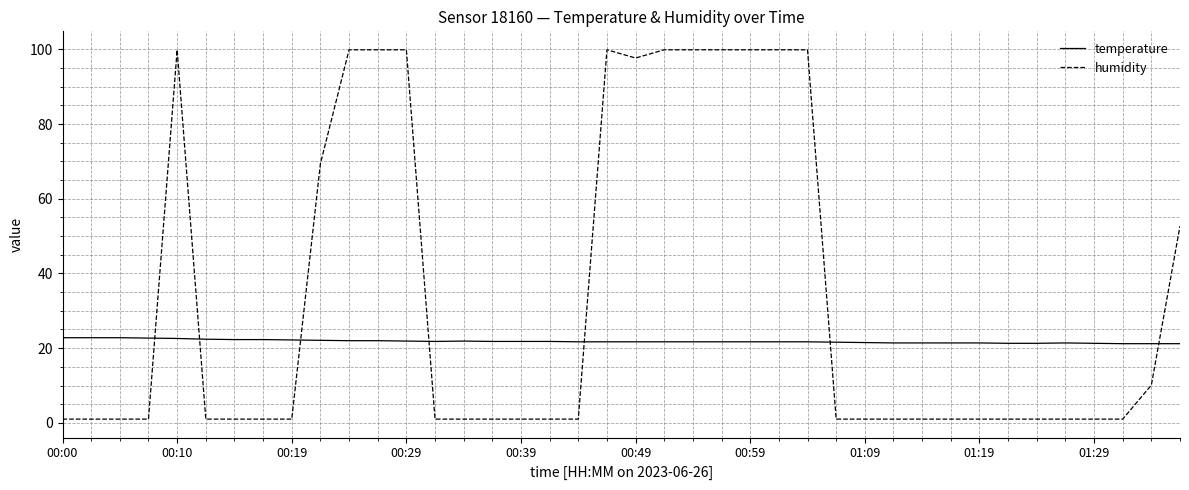

Which series has the largest range (max minus min)?

humidity